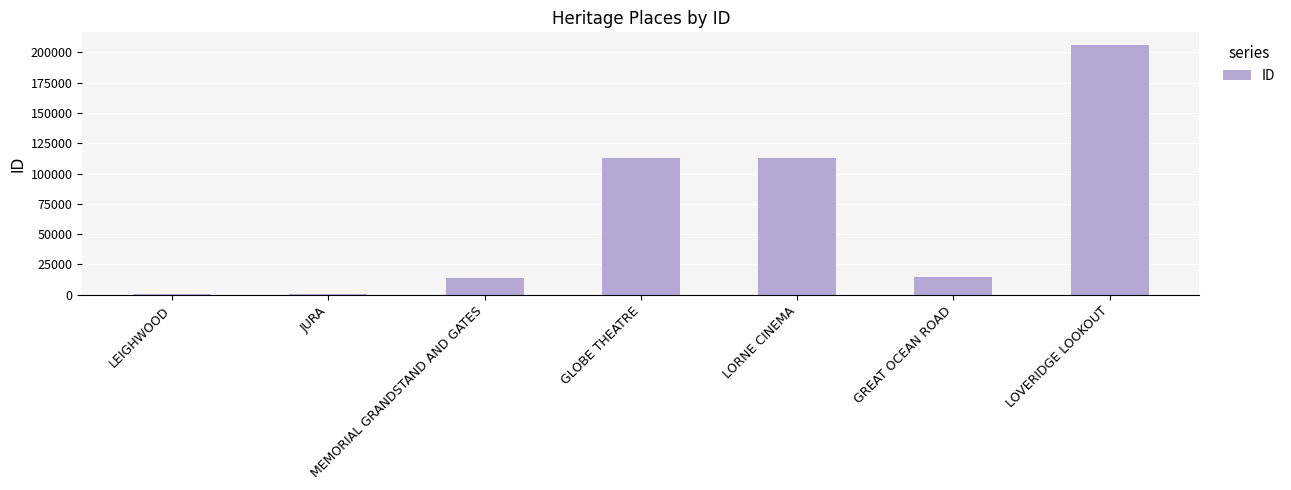

What is the label of the 4th bar from the left?

GLOBE THEATRE